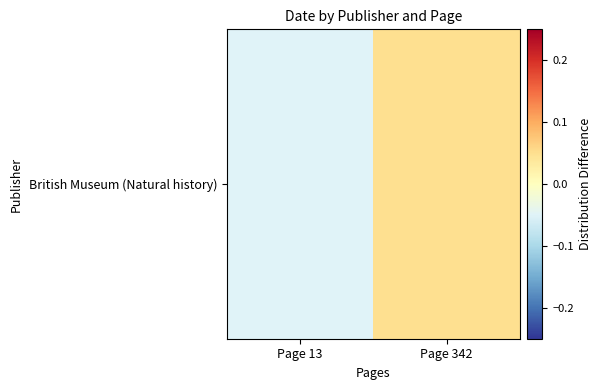

Count the number of data series in this chart.

1